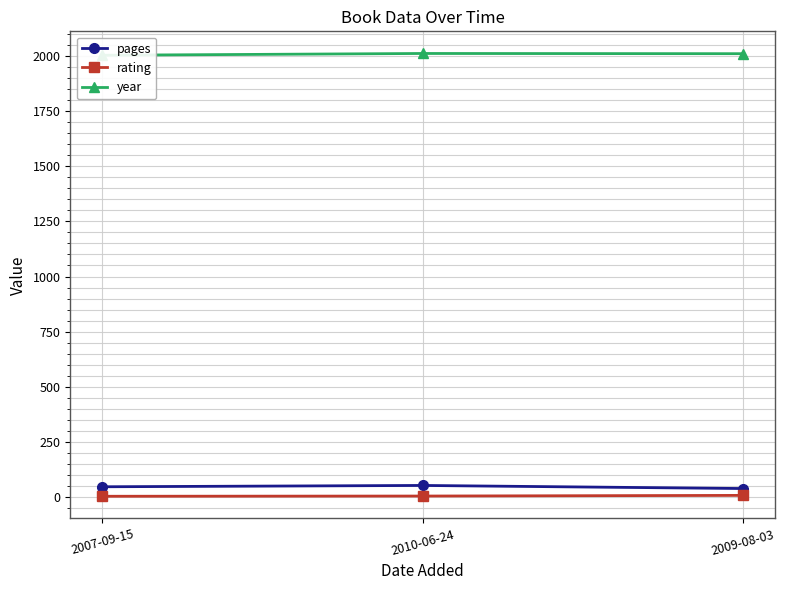

Count the rating values in the range 5 to 9.

3